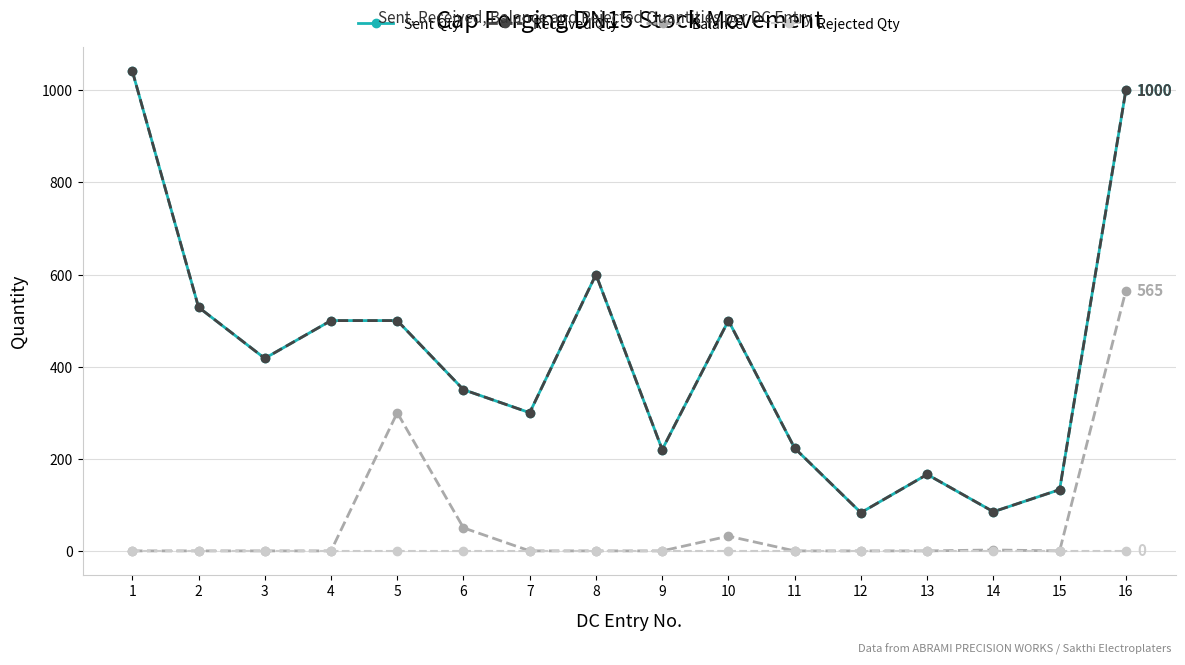

Is this an area chart (filled region under the line)?

No